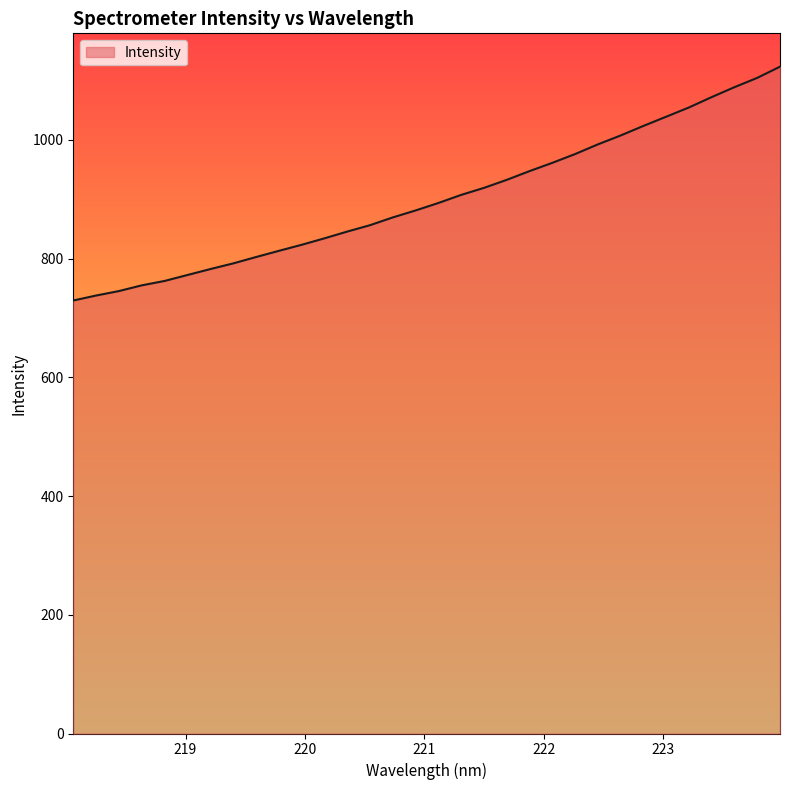

What is the sum of all values?

28842.8